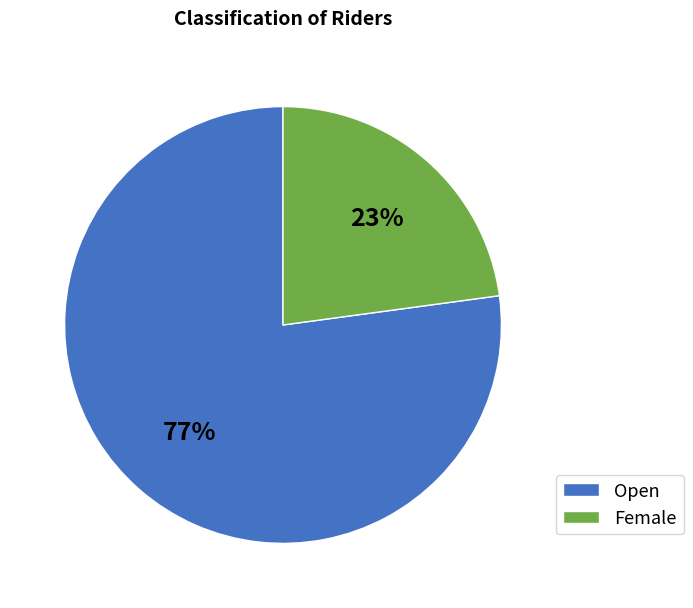

Which slice is the largest?

Open